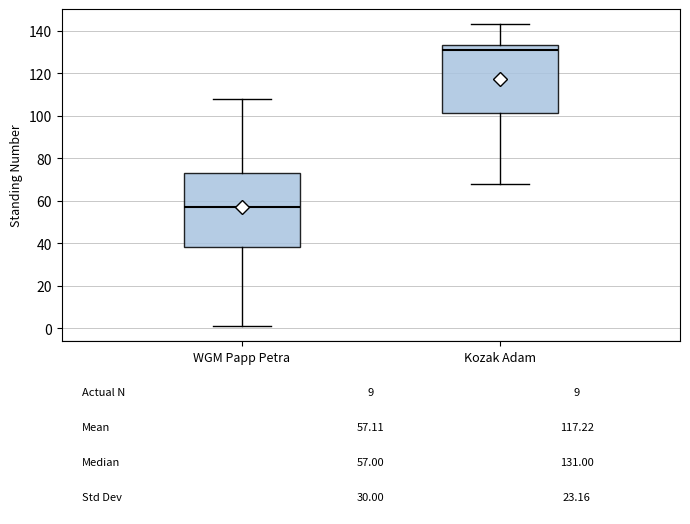

Comparing the boxes themselves (not the whiskers), which one is the tallest?

WGM Papp Petra